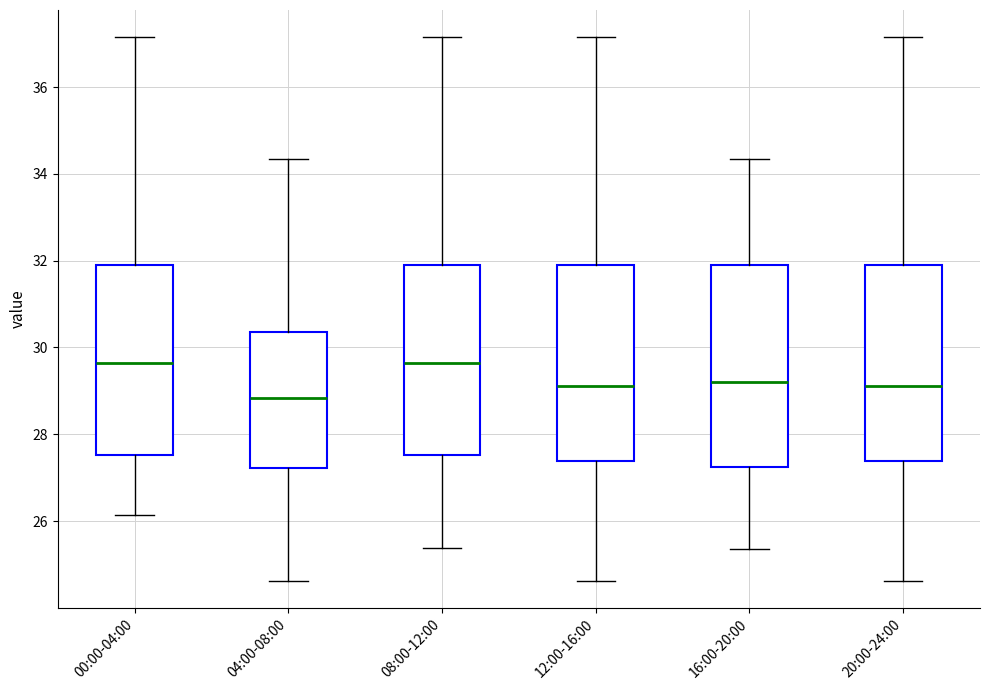

Reading left to right, transcribe this box plot: for each box, give where its median line is, the range the box spans, and where its two whiskers end, as read against the y-axis. The values are not printed on the chart, so give them approximately, as read against the axis.

00:00-04:00: median 29.6, box 27.6 to 31.8, whiskers 26.2 to 37.2
04:00-08:00: median 28.8, box 27.2 to 30.4, whiskers 24.6 to 34.4
08:00-12:00: median 29.6, box 27.6 to 31.8, whiskers 25.4 to 37.2
12:00-16:00: median 29.2, box 27.4 to 31.8, whiskers 24.6 to 37.2
16:00-20:00: median 29.2, box 27.2 to 31.8, whiskers 25.4 to 34.4
20:00-24:00: median 29.2, box 27.4 to 31.8, whiskers 24.6 to 37.2